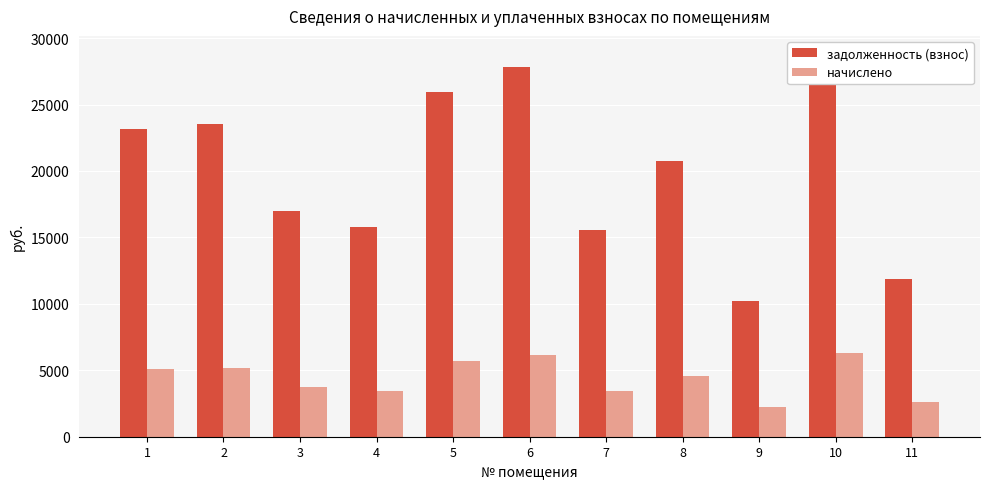

Reading left to right, transcribe all the data shown in this chart.

задолженность (взнос): 23193.0	23502.2	17008.2	15771.2	25976.2	27831.6	15585.7	20780.9	10204.9	28728.4	11905.8
начислено: 5103.0	5171.0	3742.2	3470.0	5715.4	6123.6	3429.2	4572.2	2245.3	6320.9	2619.6